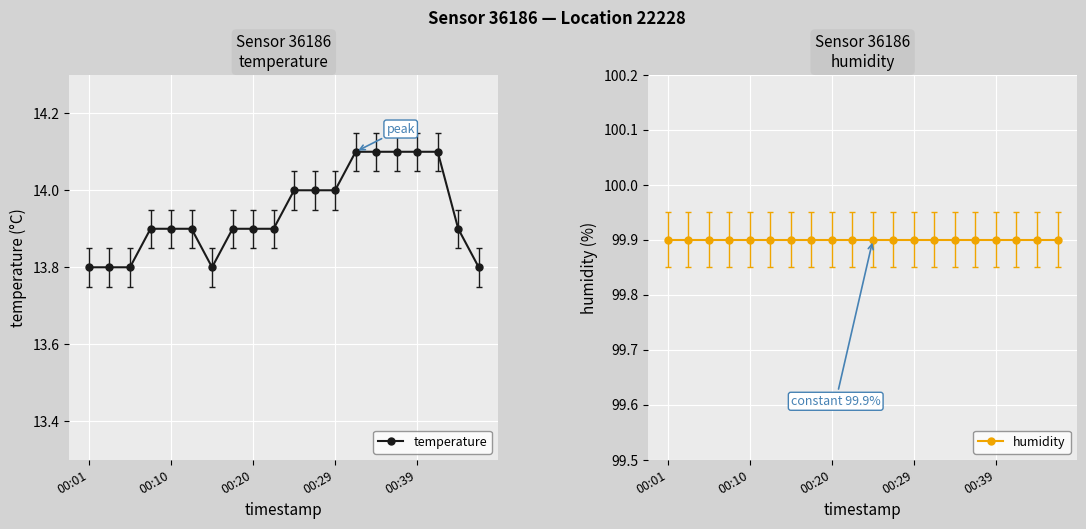

How many lines are shown in the chart?

2